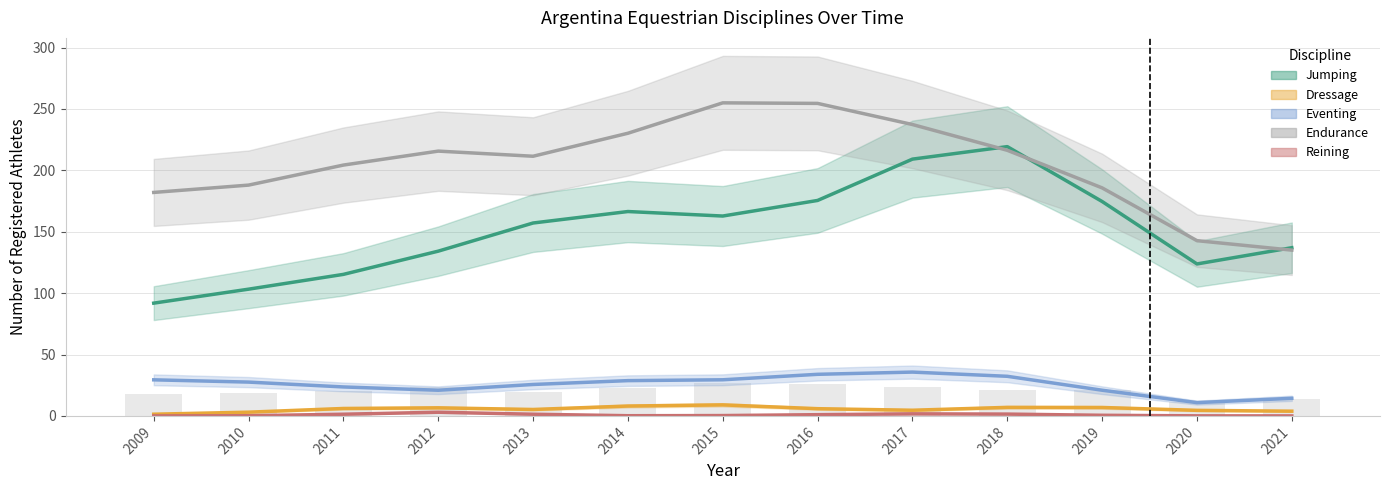

The Reining series shows 0.1 at 2020. True or false?

False